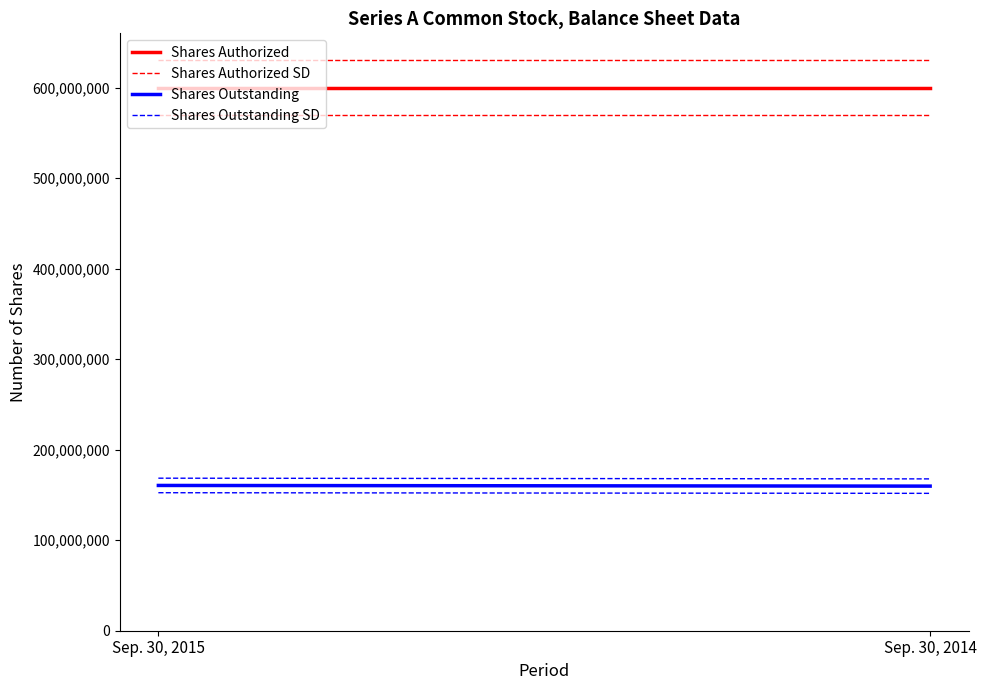

What is the total value across all series at Sep. 30, 2015?

2281493523.0